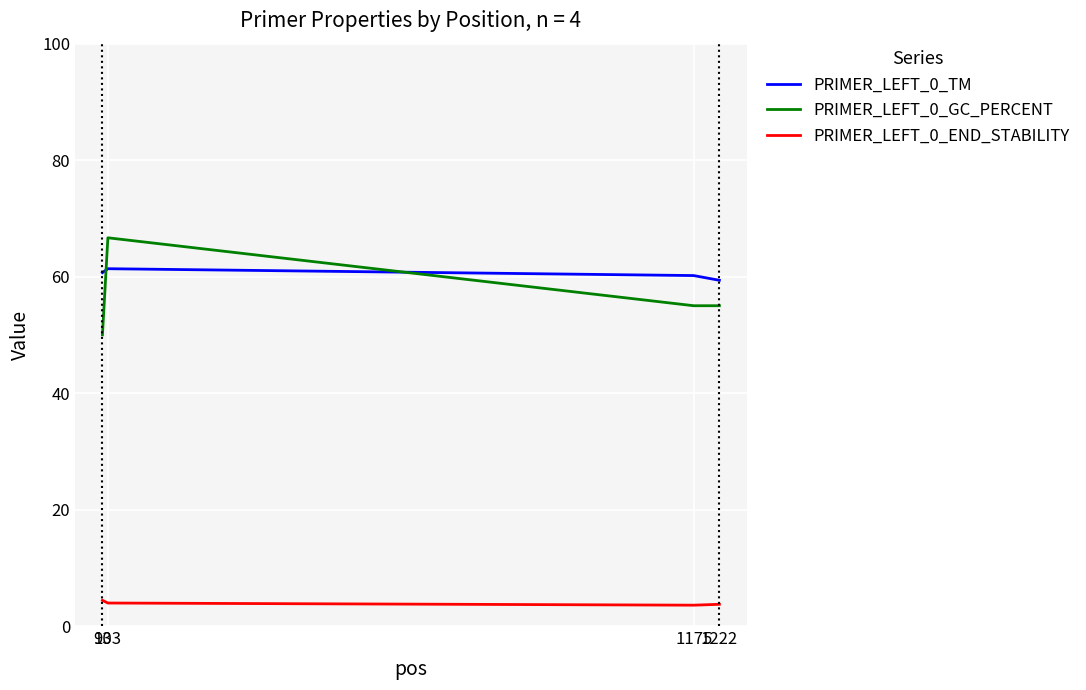

Which series has the largest range (max minus min)?

PRIMER_LEFT_0_GC_PERCENT